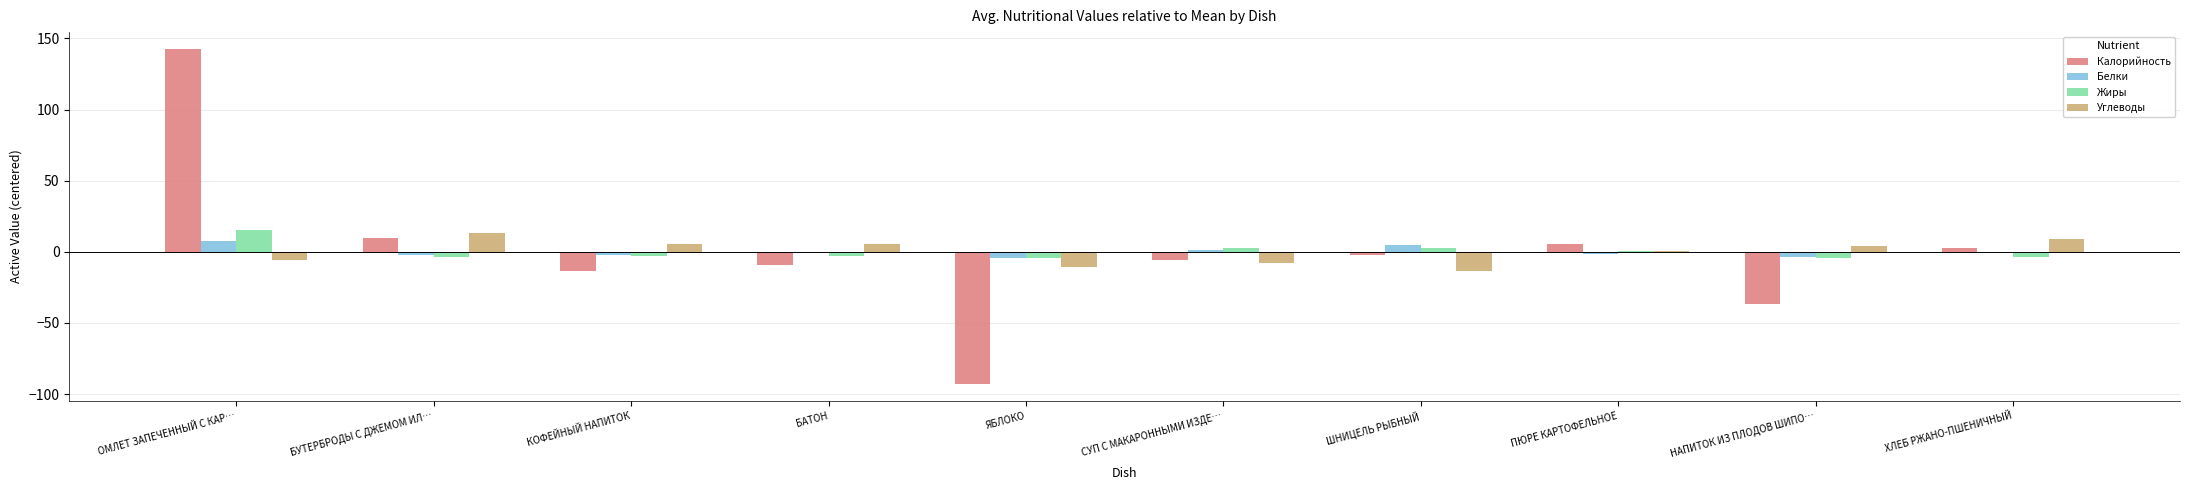

The Калорийность series shows 69.4 at ОМЛЕТ ЗАПЕЧЕННЫЙ С КАР…. True or false?

False